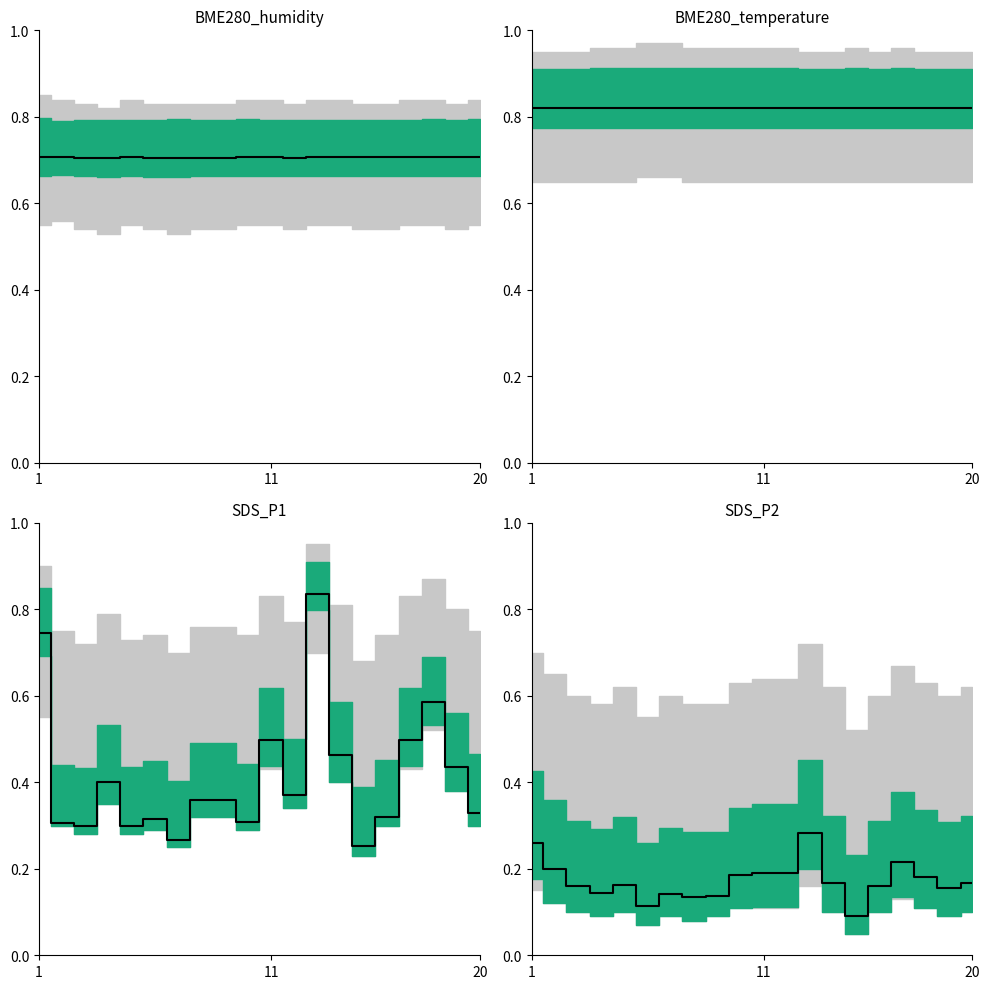

The value at 20 is 0.2. True or false?

True